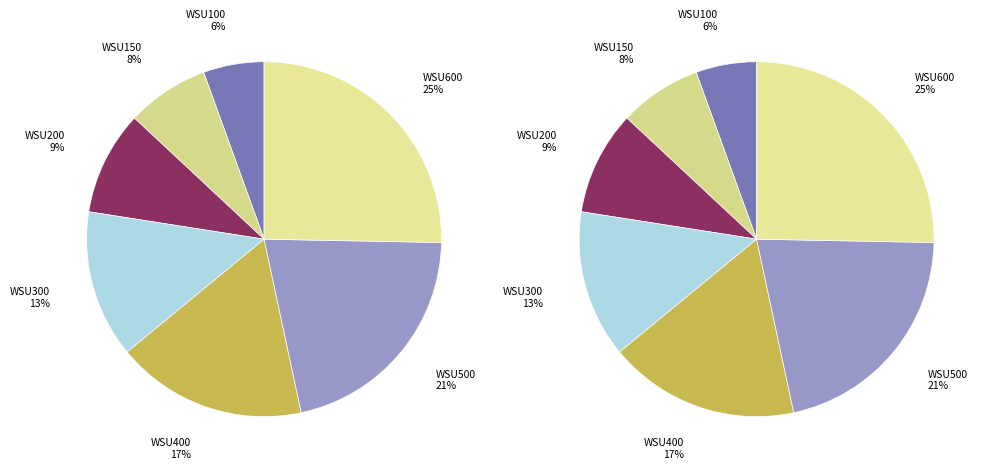

To the nearest percent, what percentage of the pie is WSU200?

9%